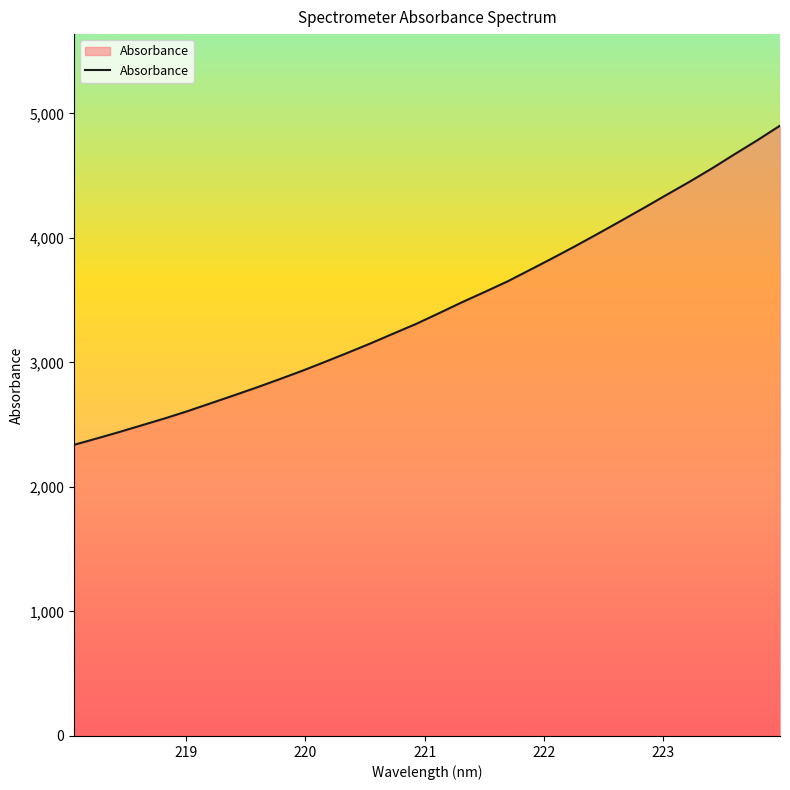

True or false: the data has more than 0 interior local peaks.

False